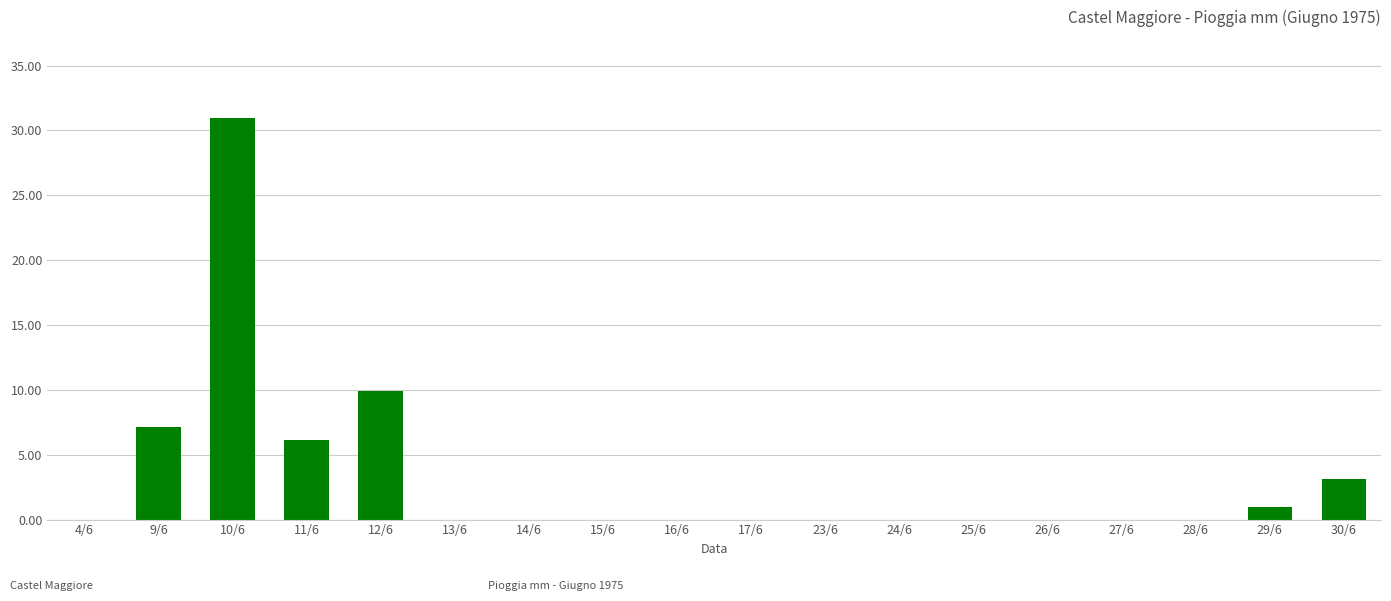

Where is the data nearest to the value 15?

12/6